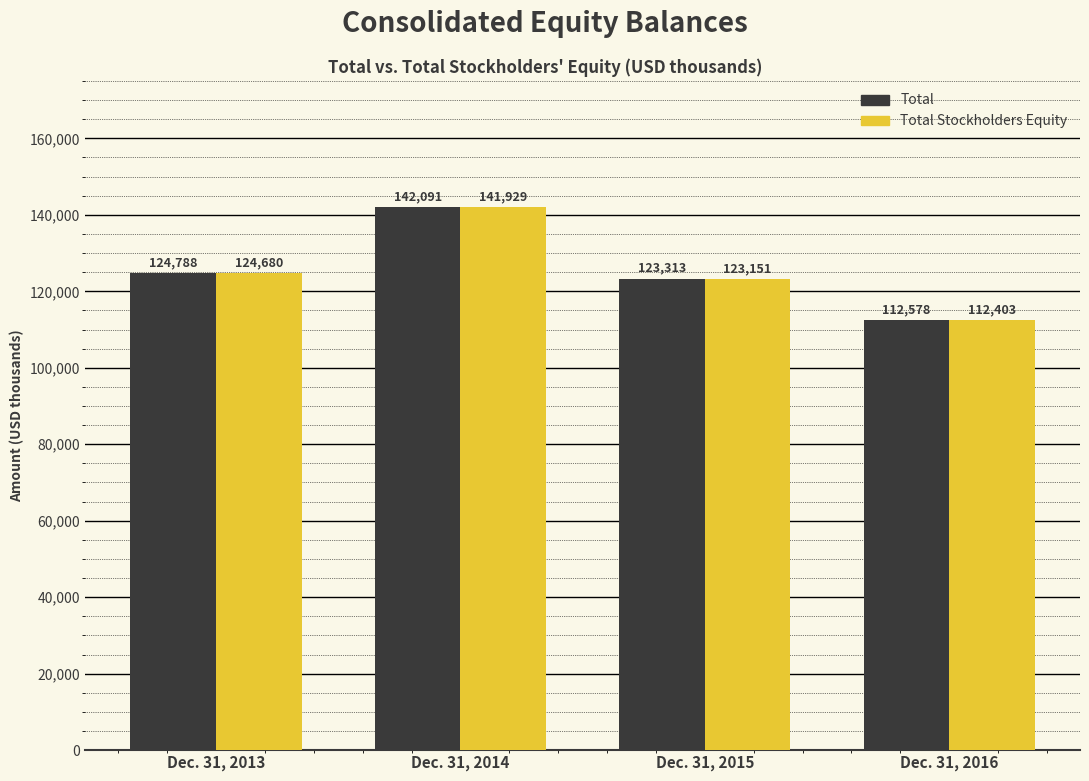

What is the value of the Total Stockholders Equity bar at the 2nd from the left?

141929